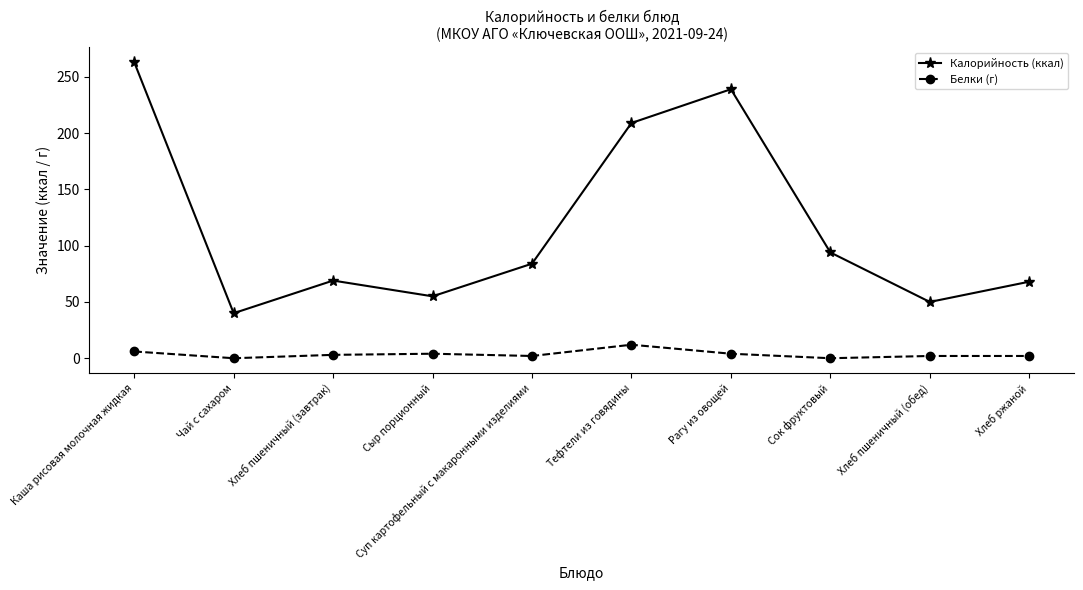

What is the label of the 8th point from the right?

Хлеб пшеничный (завтрак)